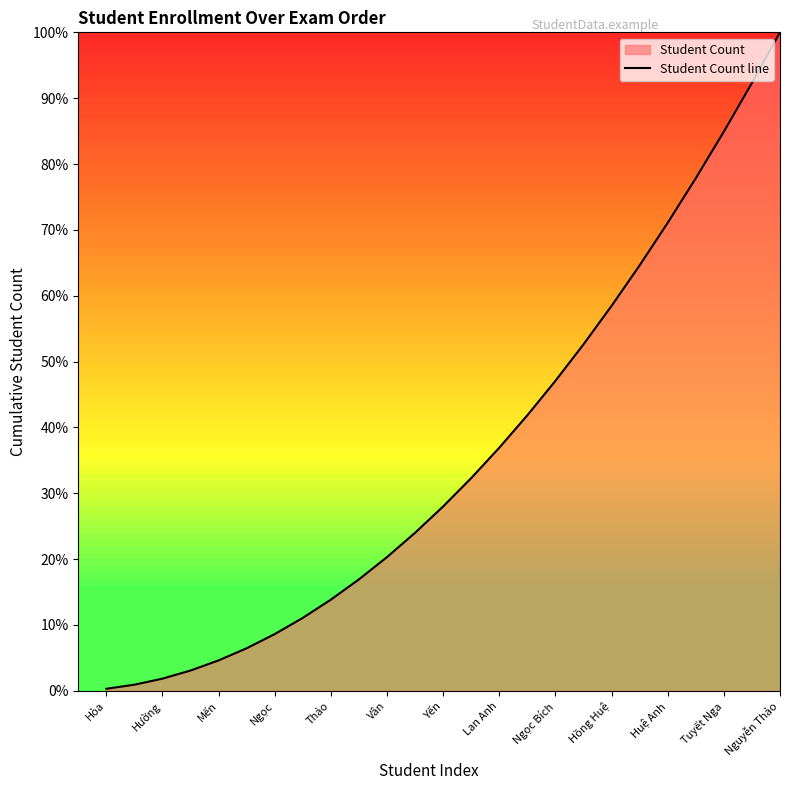

At which category does the chart reach its peak across all series?

Nguyễn Thảo